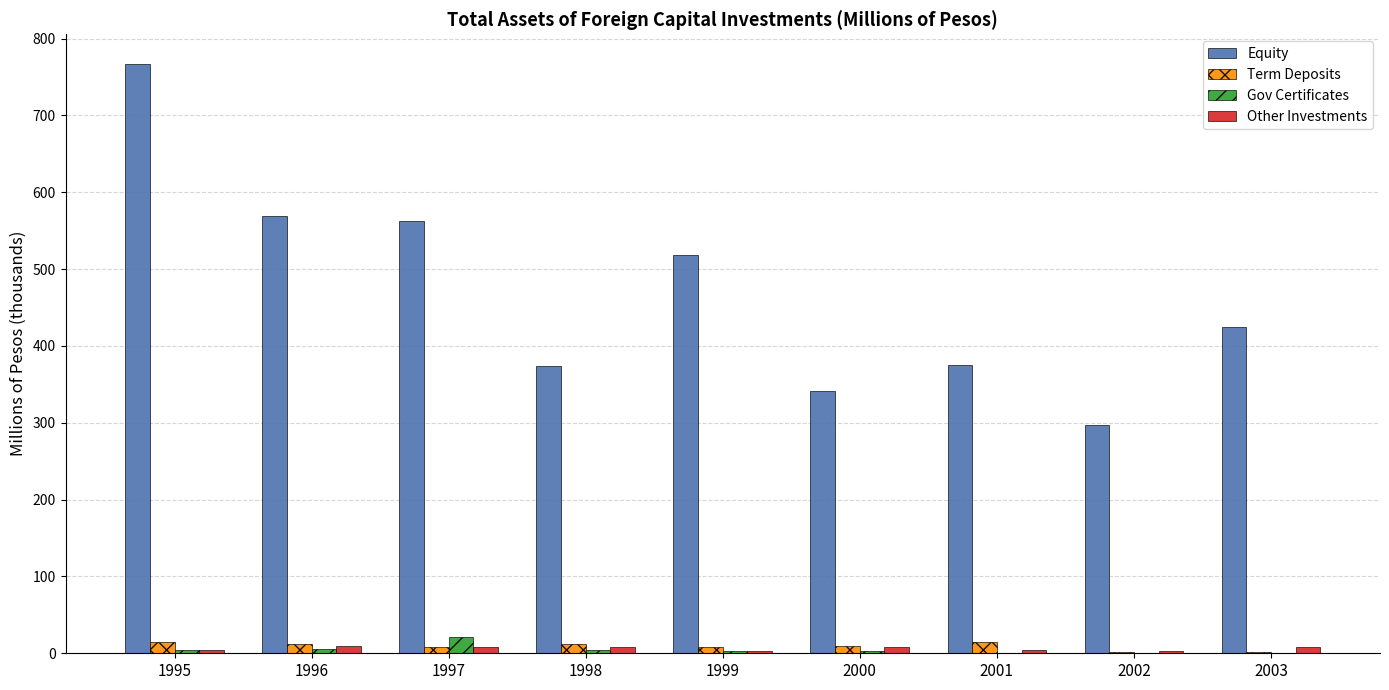

Which series changed the most between 1999 and 2003?

Equity